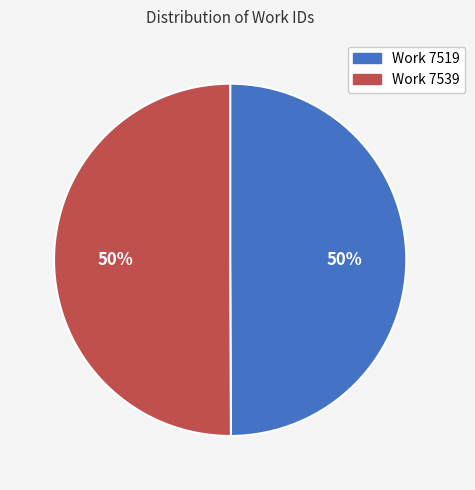

What is the ratio of the value at Work 7539 to the value at Work 7519?

1.0